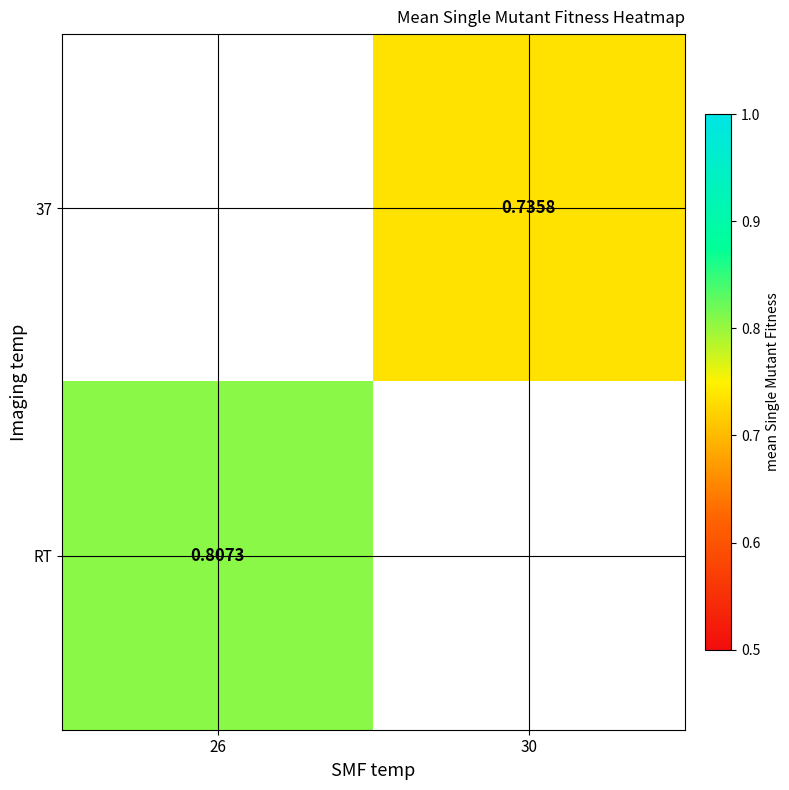

How many positive values does the 37 series have?

1